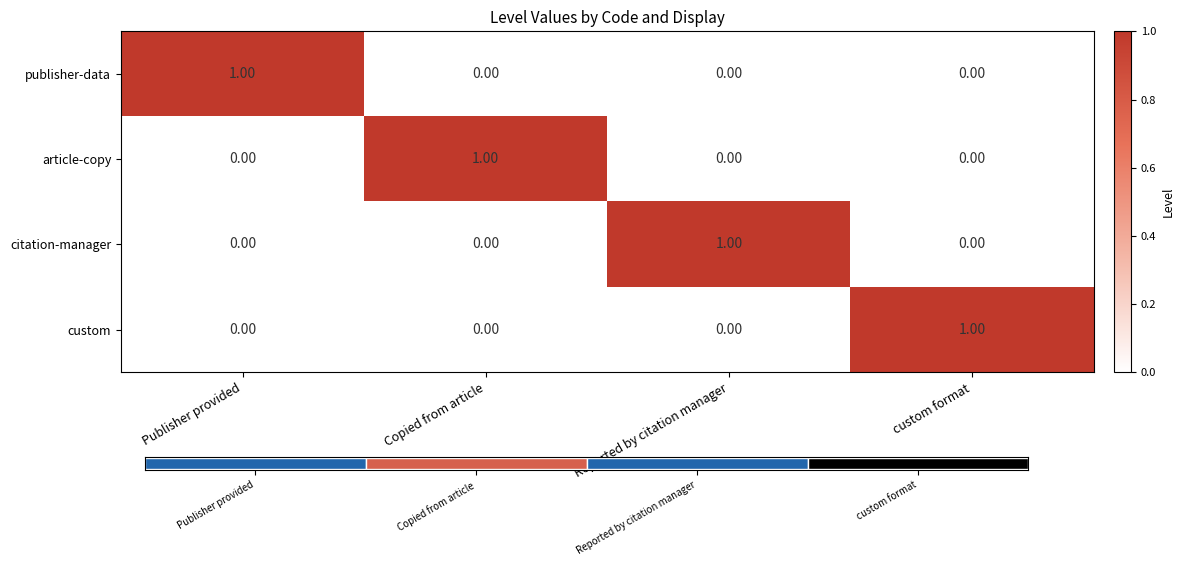

The value of article-copy at Reported by citation manager is 1. True or false?

False